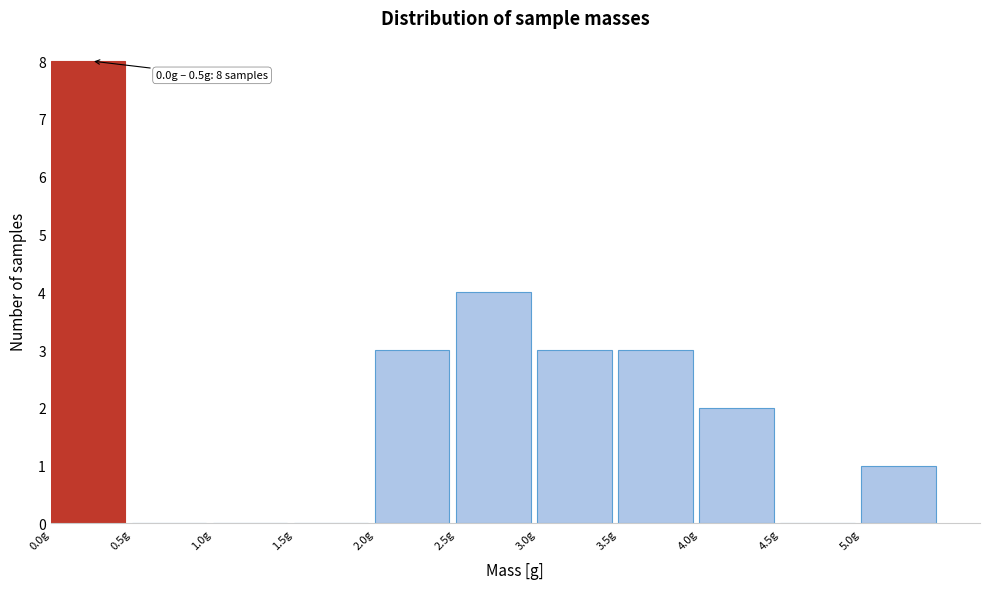

Over which range of the x-axis is the bar tallest?

0.0 to 0.5